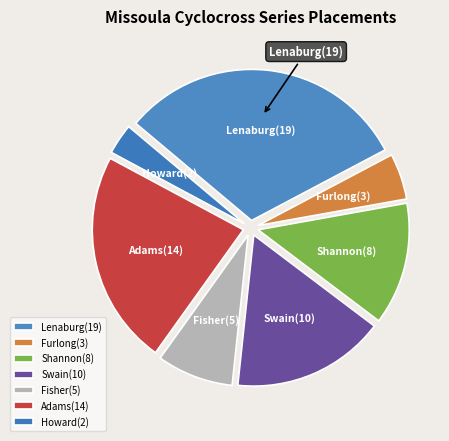

Which has a higher value, Howard or Furlong?

Furlong